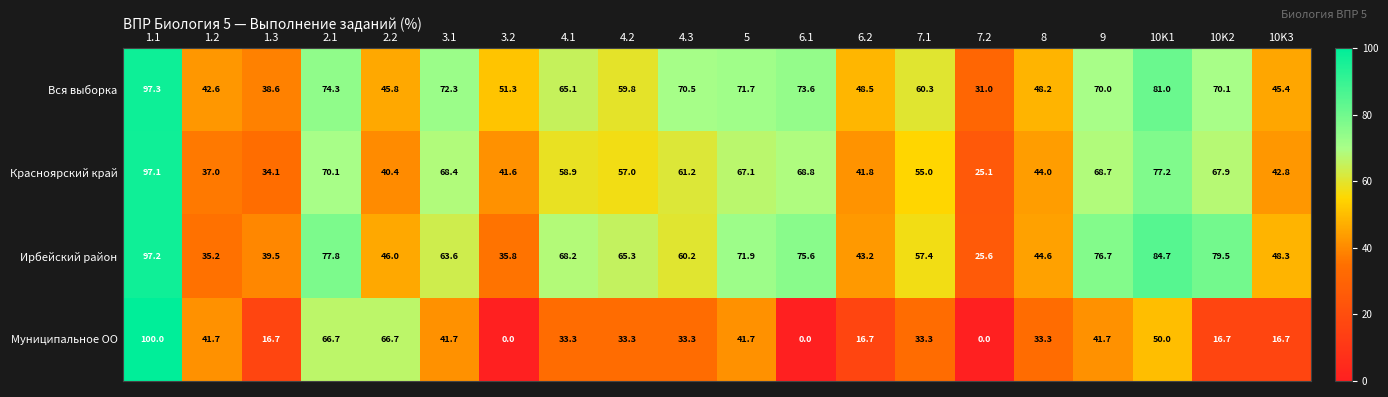

Count the number of data series in this chart.

4